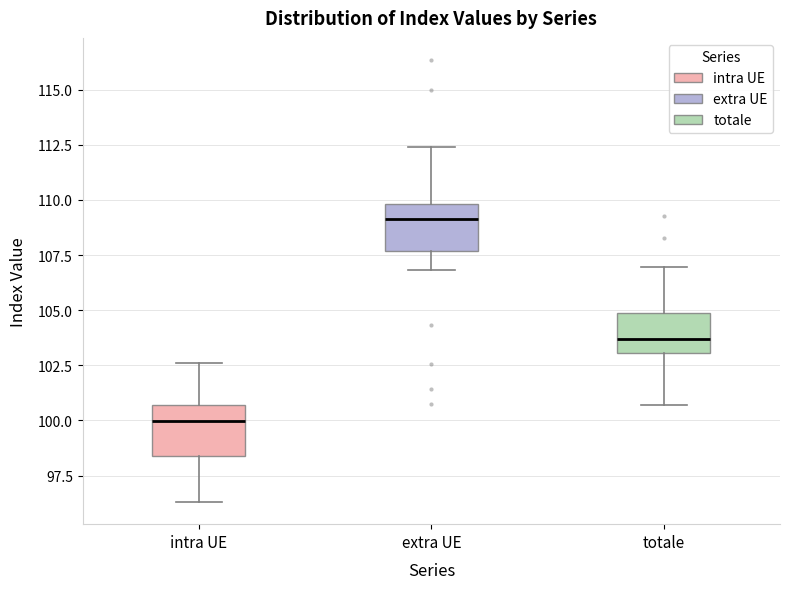

Reading left to right, transcribe this box plot: for each box, give where its median line is, the range the box spans, and where its two whiskers end, as read against the y-axis. The values are not printed on the chart, so give them approximately, as read against the axis.

intra UE: median 100.0, box 98.5 to 100.5, whiskers 96.5 to 102.5
extra UE: median 109.0, box 107.5 to 110.0, whiskers 107.0 to 112.5
totale: median 103.5, box 103.0 to 105.0, whiskers 100.5 to 107.0